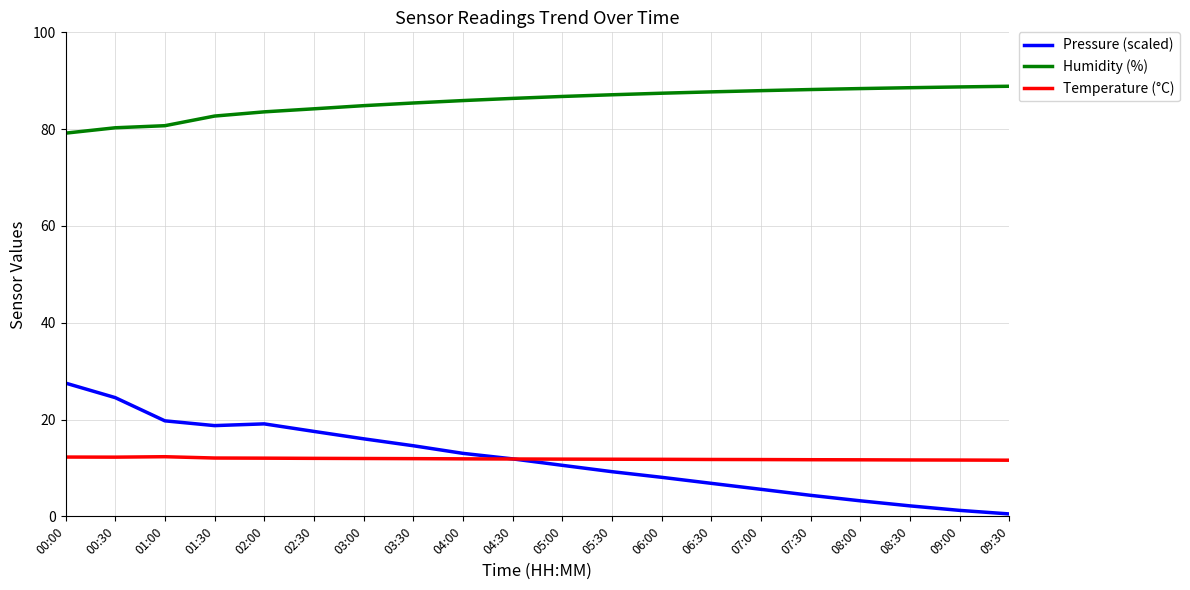

Does the chart have visible grid lines?

Yes